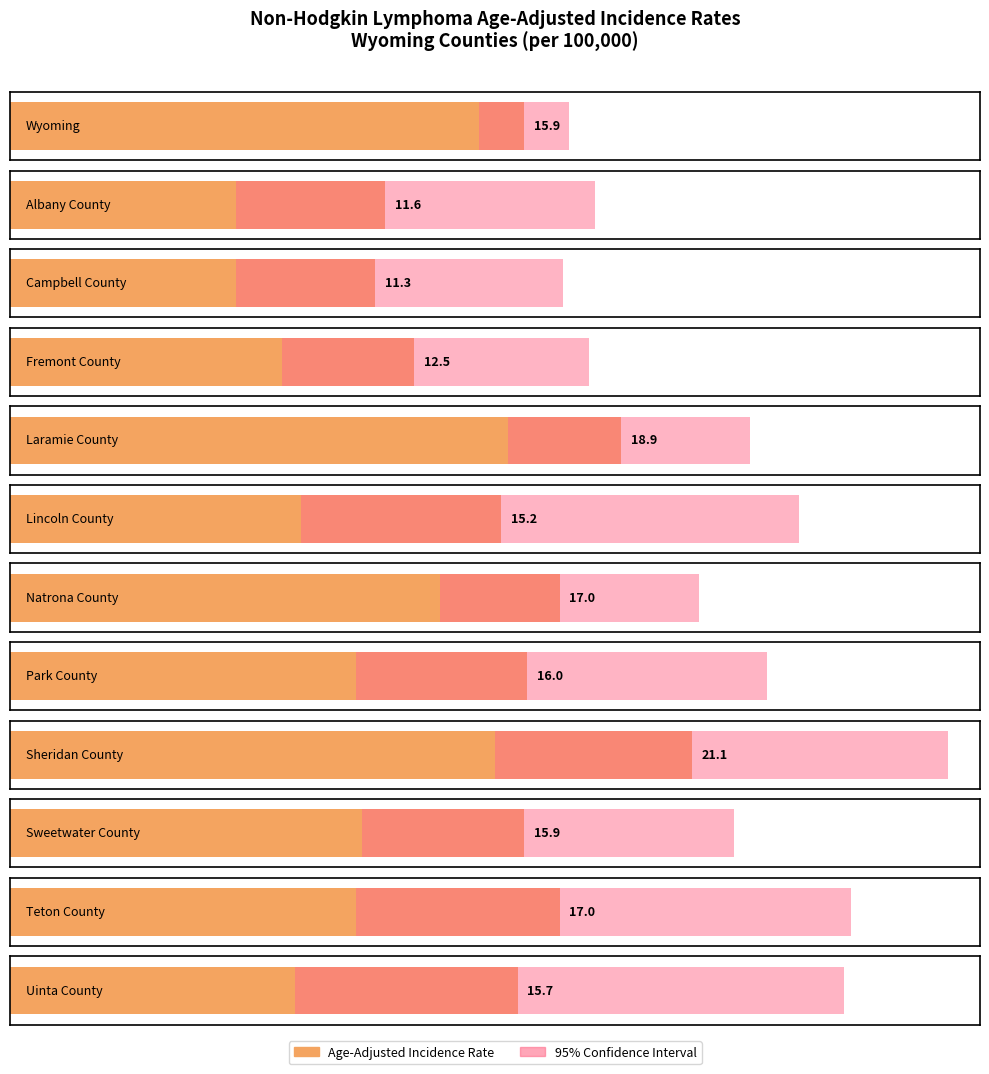

What is the difference between the second highest and second lowest values?

7.3